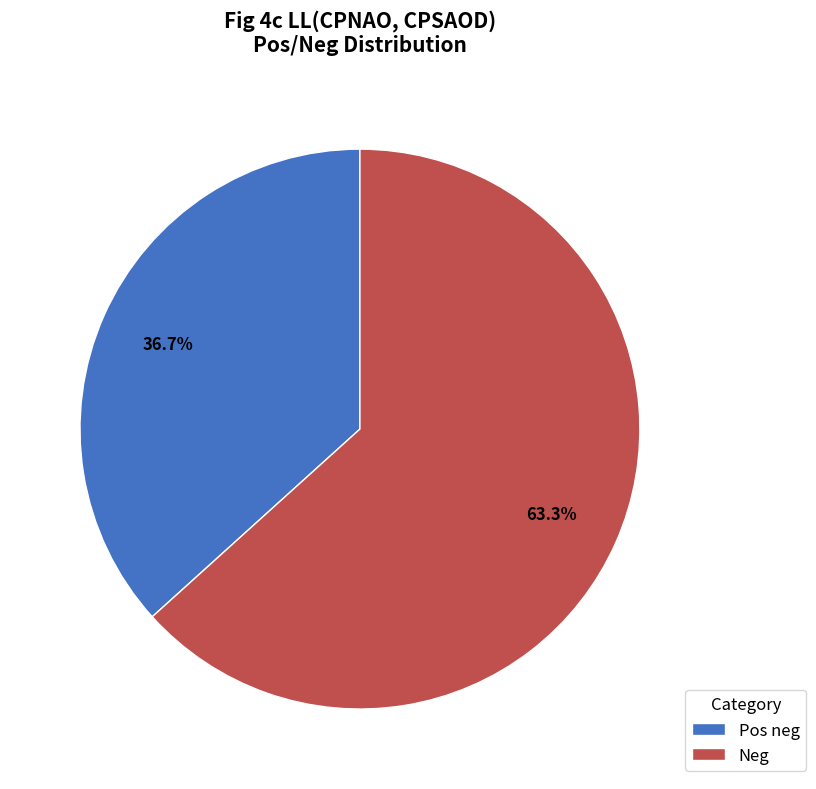

To the nearest percent, what is the difference between the largest and smallest slice percentages?

27%